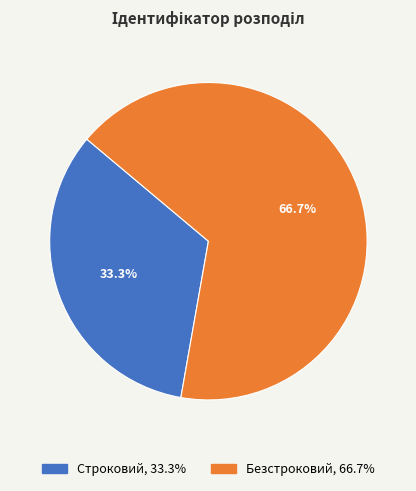

Combined, do Безстроковий and Строковий account for over 50%?

Yes